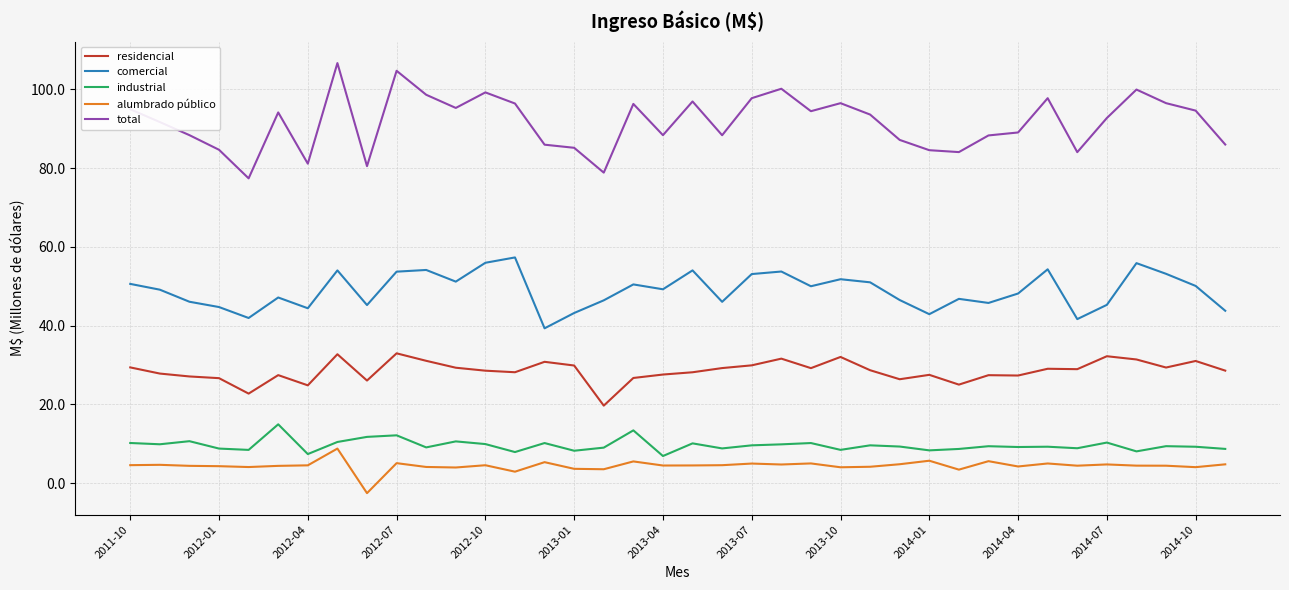

True or false: alumbrado público and residencial intersect in this chart.

False